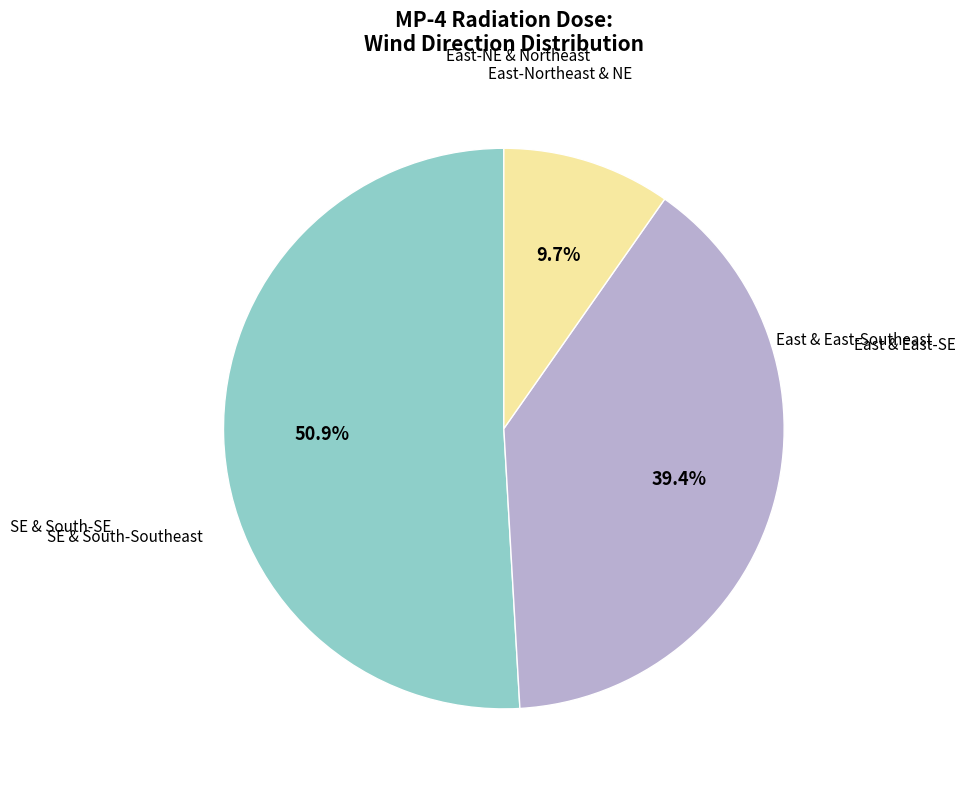

Is there any slice that represents more than half of the pie?

Yes